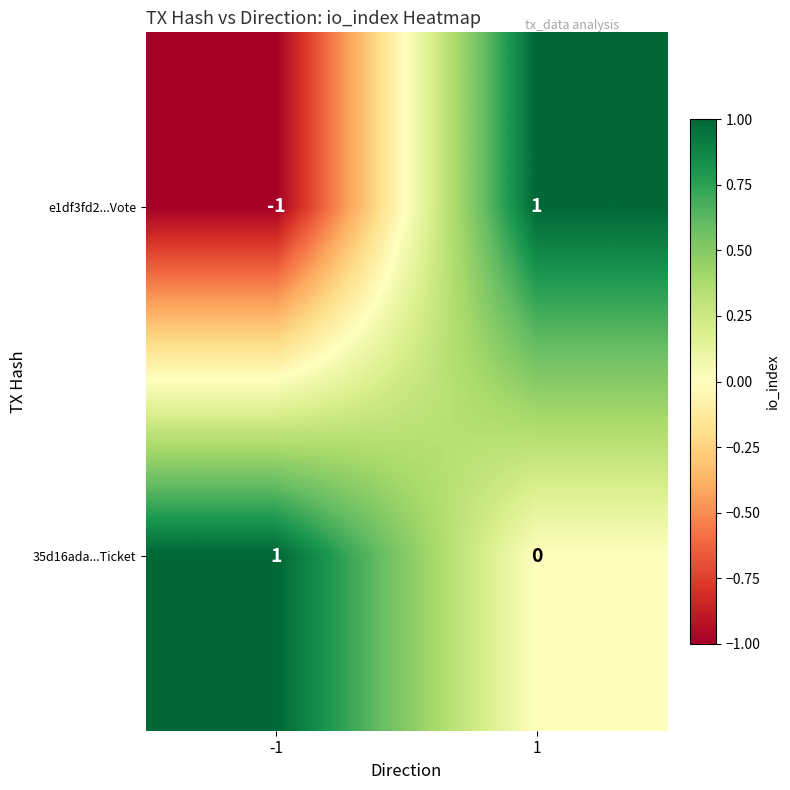

How many categories are shown in the chart?

2